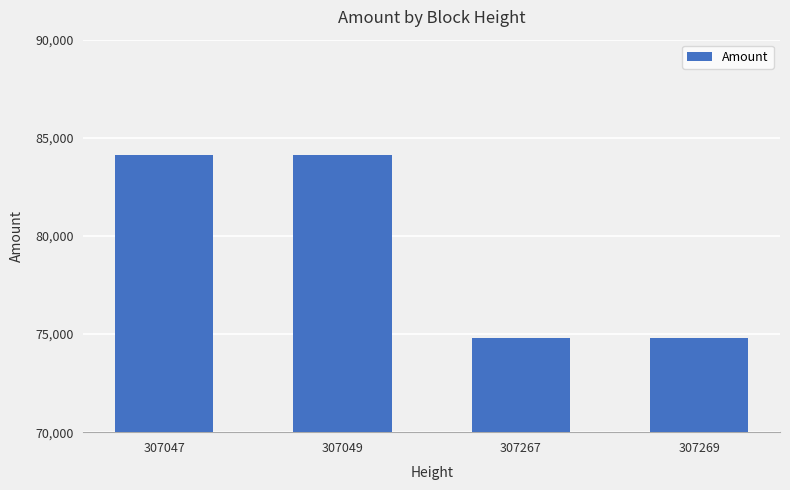

Is it true that the value at 307269 is 74811.5?

True